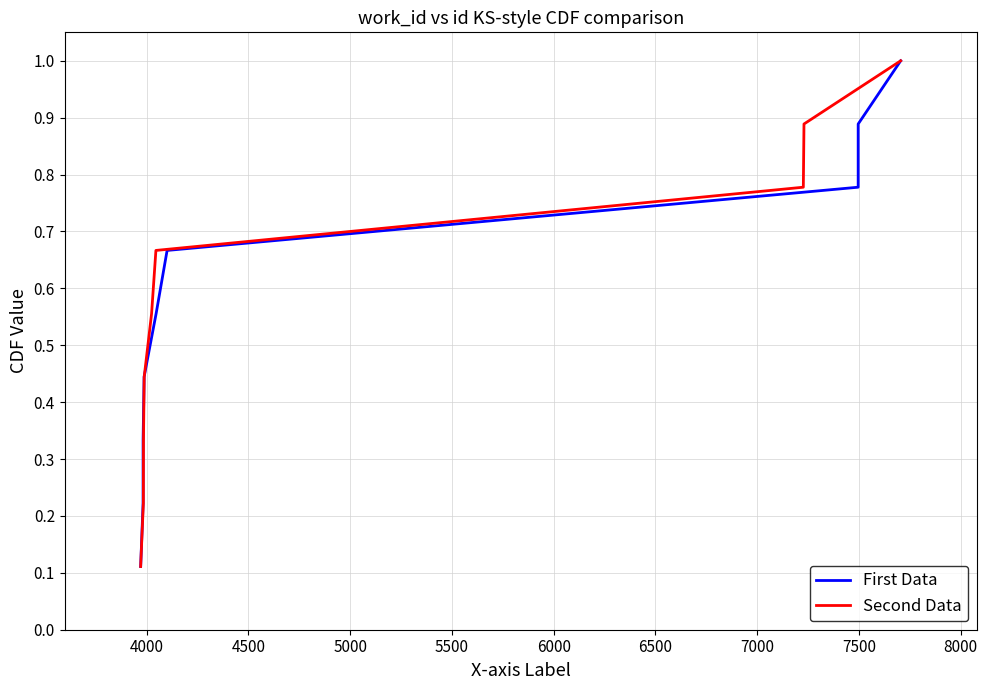

What is the difference between the maximum and minimum values in the Second Data series?

0.9